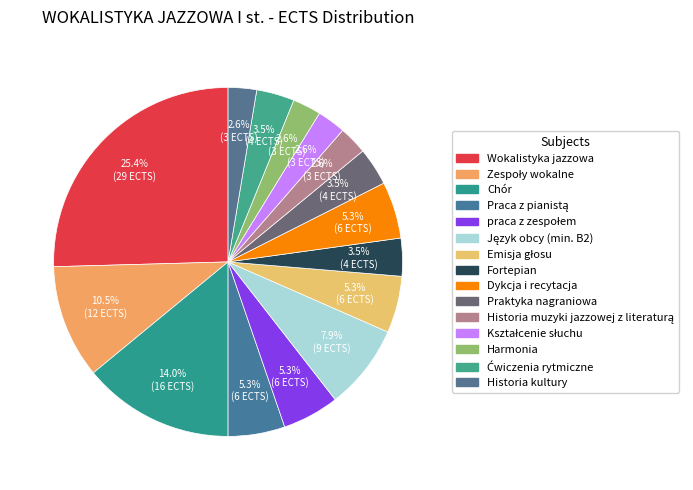

Combined, do Zespoły wokalne and praca z zespołem account for over 50%?

No